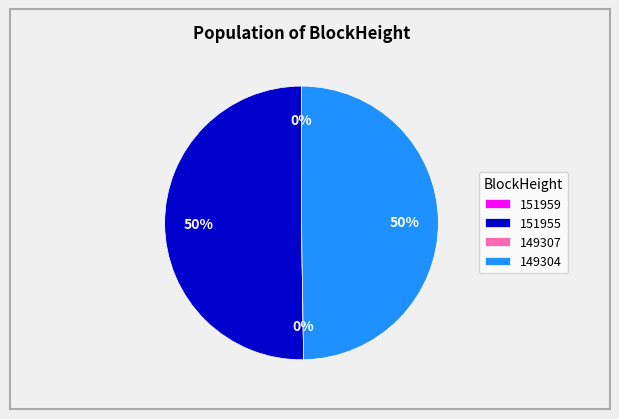

True or false: 151955 accounts for 50% of the total.

True